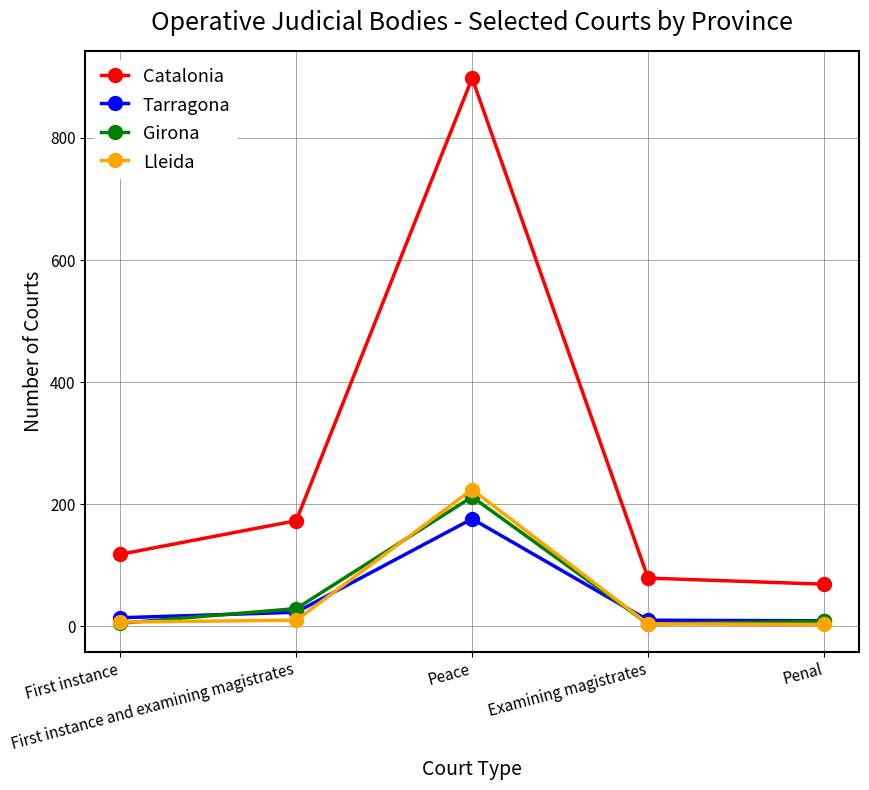

Between Peace and Examining magistrates, which series saw the biggest shift?

Catalonia